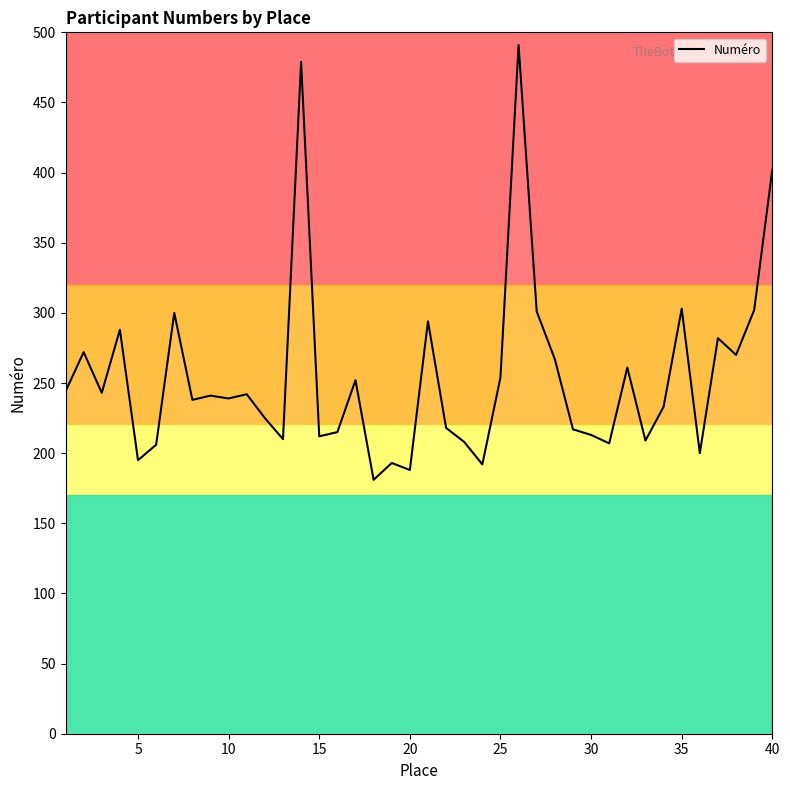

How many interior local valleys (lower than both neighbors) does the data have?

13